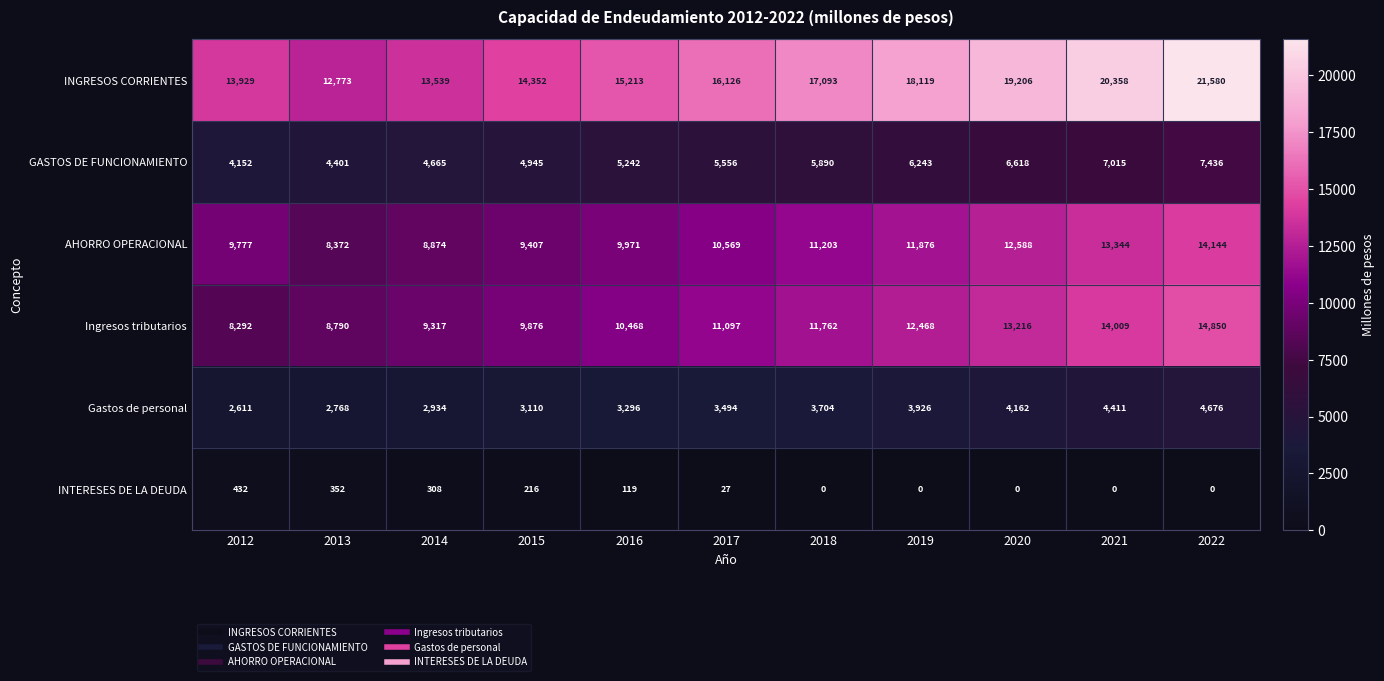

Which series has the largest range (max minus min)?

INGRESOS CORRIENTES